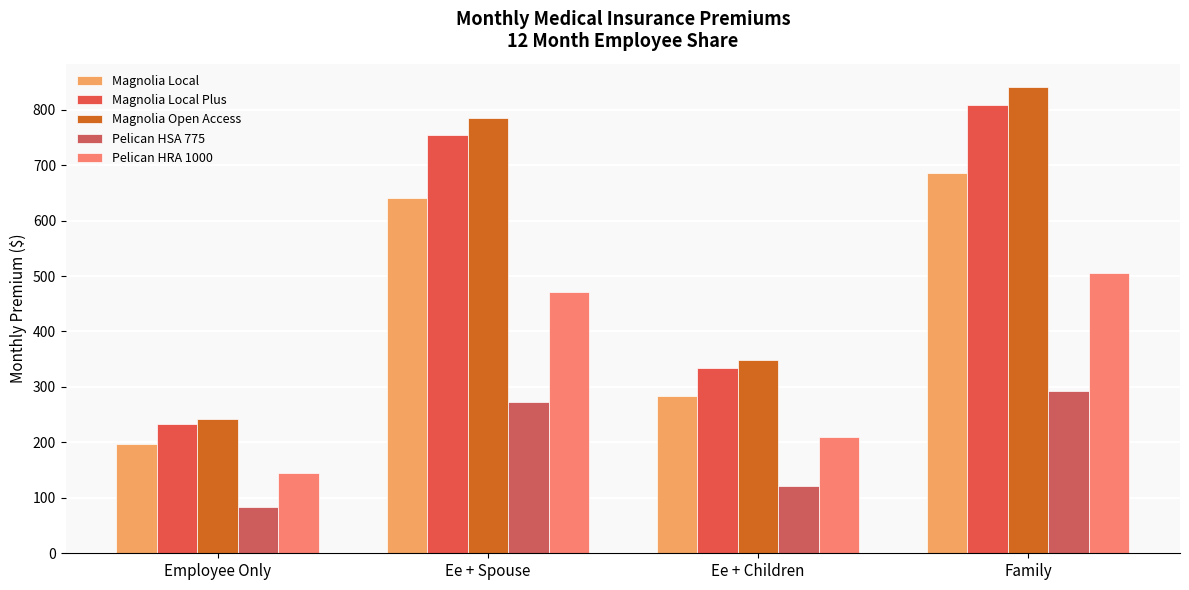

Which series has the largest total across all categories?

Magnolia Open Access